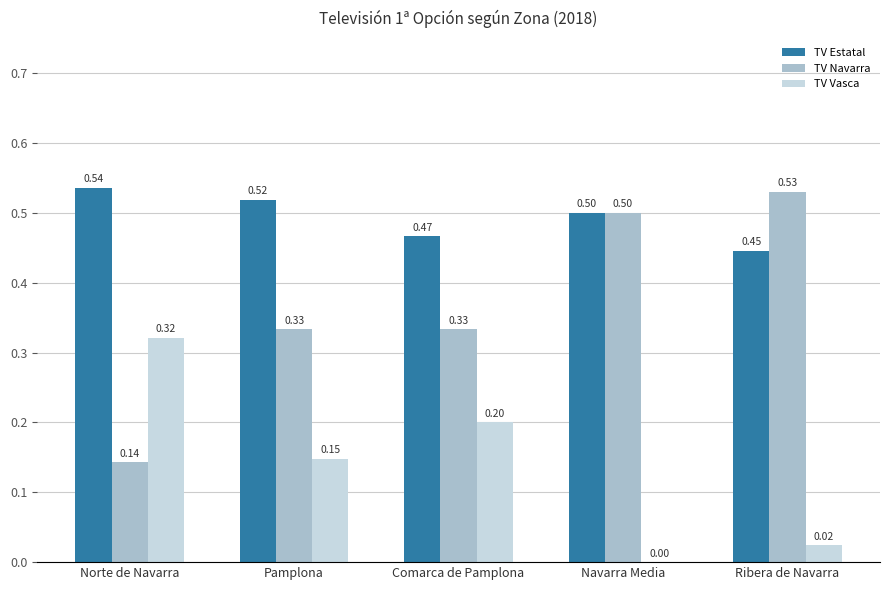

Which label corresponds to the largest value in the chart?

Norte de Navarra